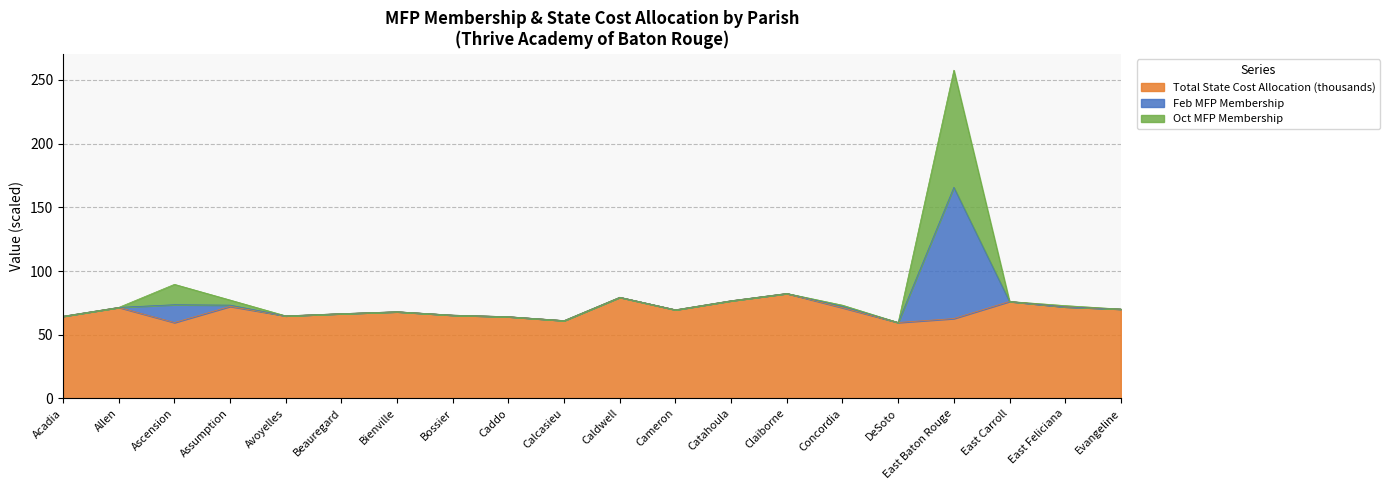

What are all the series names shown in the legend?

Total State Cost Allocation (thousands), Feb MFP Membership, Oct MFP Membership